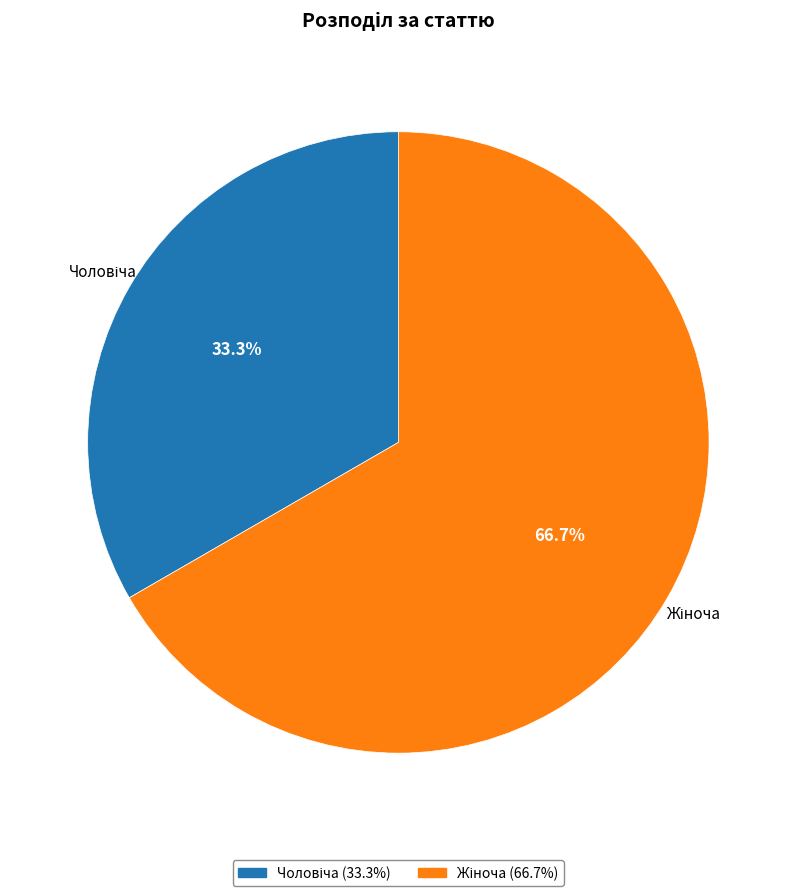

Is there a majority slice in this chart?

Yes